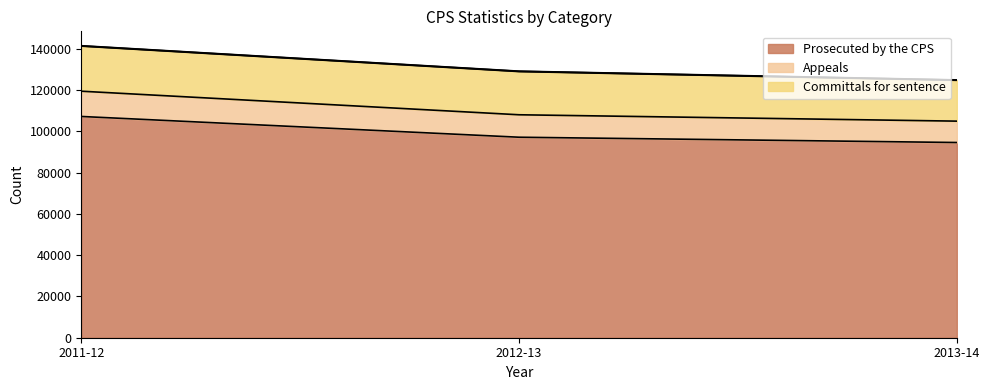

Reading left to right, what are all the values shown in this chart?

2011-12=141432	2012-13=129103	2013-14=124869